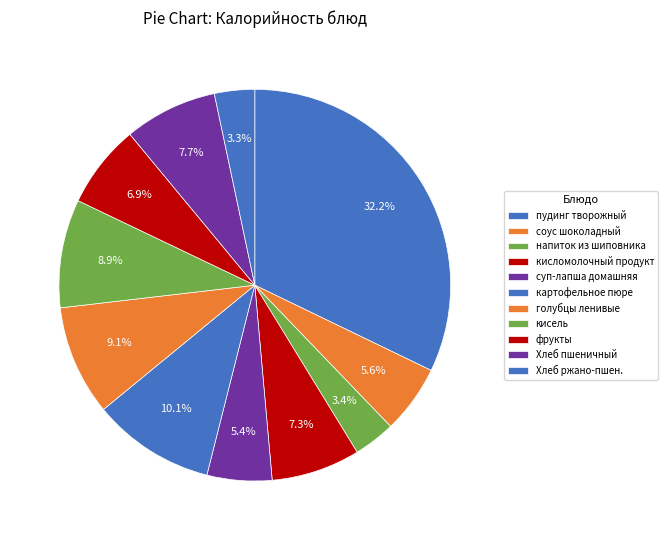

What is the total percentage of картофельное пюре and Хлеб пшеничный?

17.8%